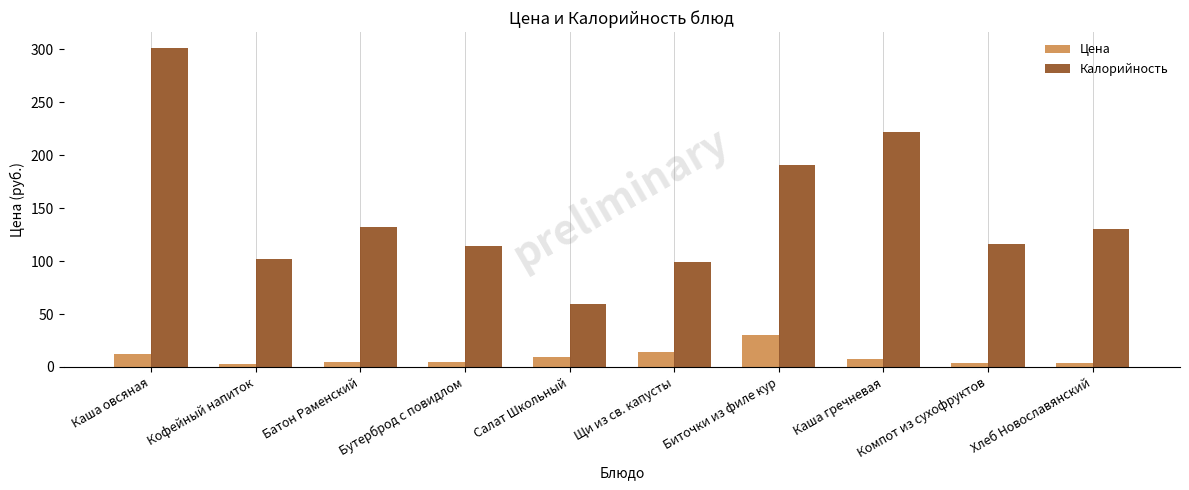

List the series in order of their peak value, lowest first.

Цена, Калорийность